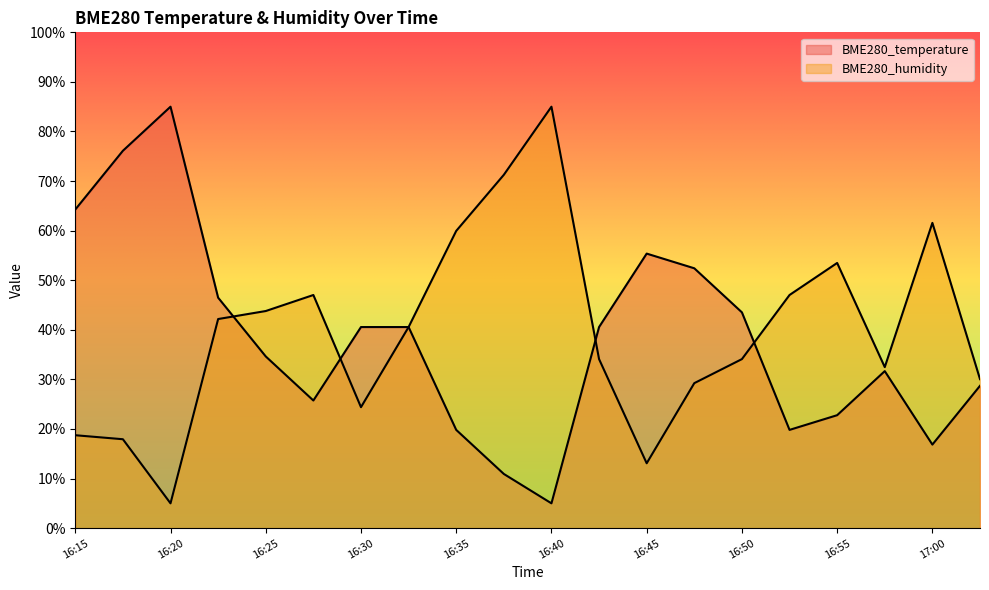

Reading left to right, list all the values displayed in this chart.

BME280_temperature: 64.3	76.1	85.0	46.5	34.6	25.7	40.6	40.6	19.8	10.9	5.0	40.6	55.4	52.4	43.5	19.8	22.8	31.7	16.9	28.7
BME280_humidity: 18.7	17.9	5.0	42.2	43.8	47.0	24.4	40.6	59.9	71.3	85.0	34.1	13.1	29.2	34.1	47.0	53.5	32.5	61.6	30.1